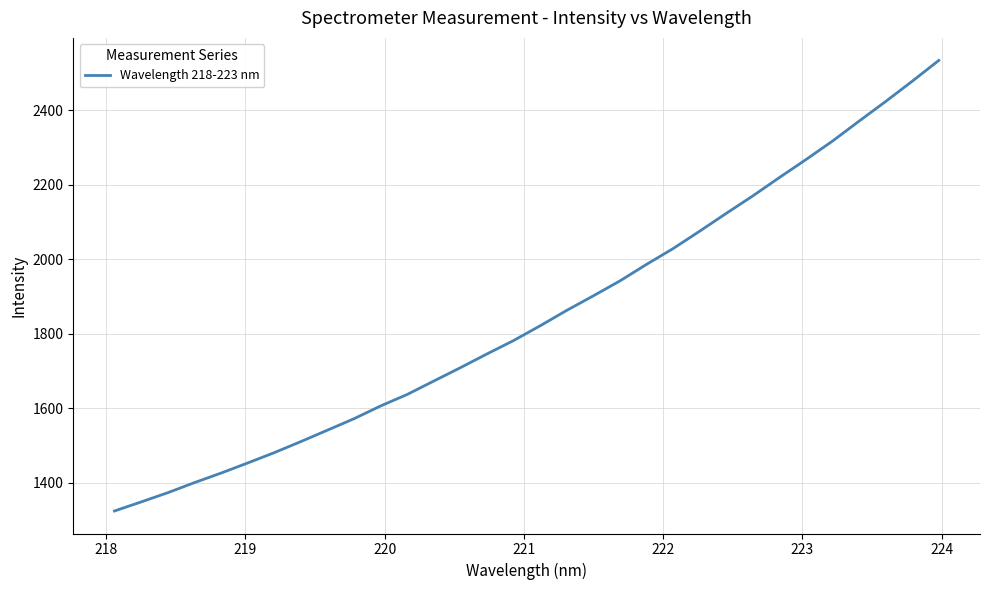

What is the difference between the maximum and minimum values?

1208.7